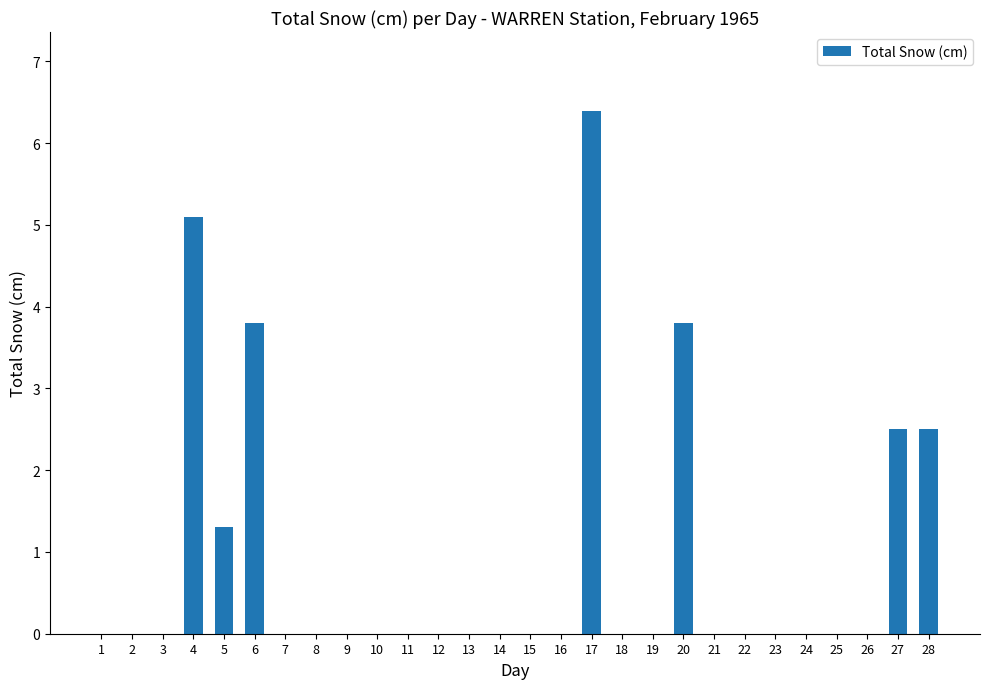

True or false: the data shows 3.0 at 2.

False